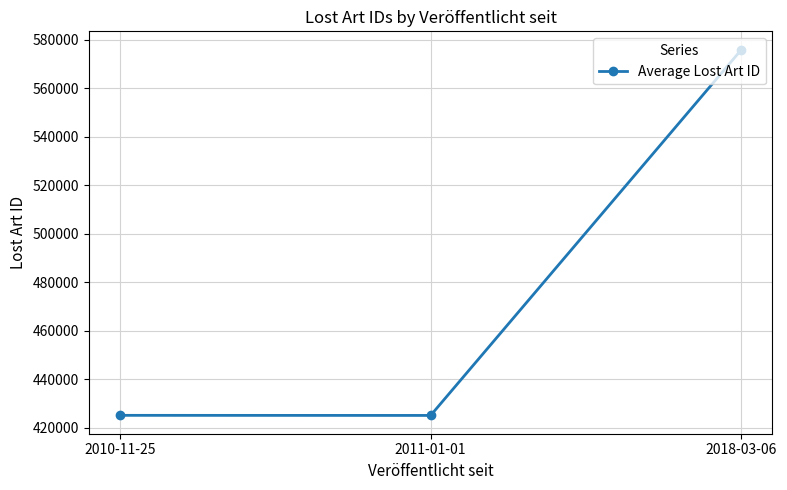

Approximately how many times larger is the value at 2010-11-25 compared to 2018-03-06?

0.7